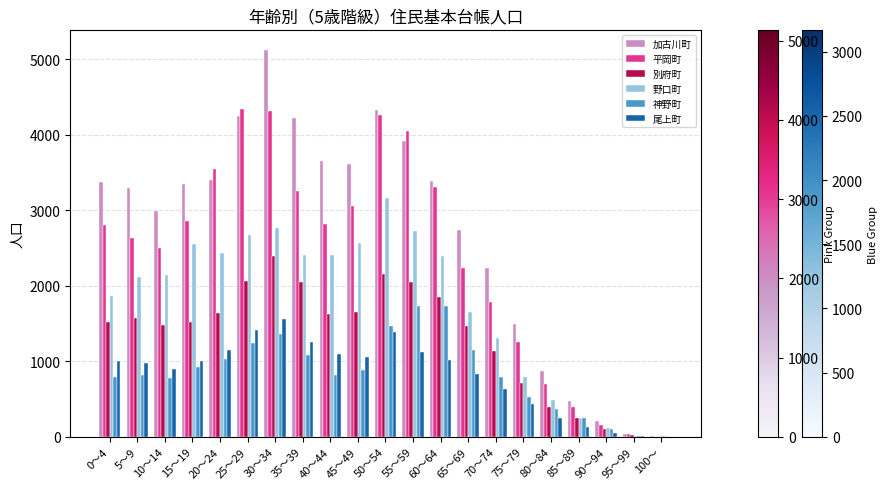

At which category is the sum across all series the highest?

30～34